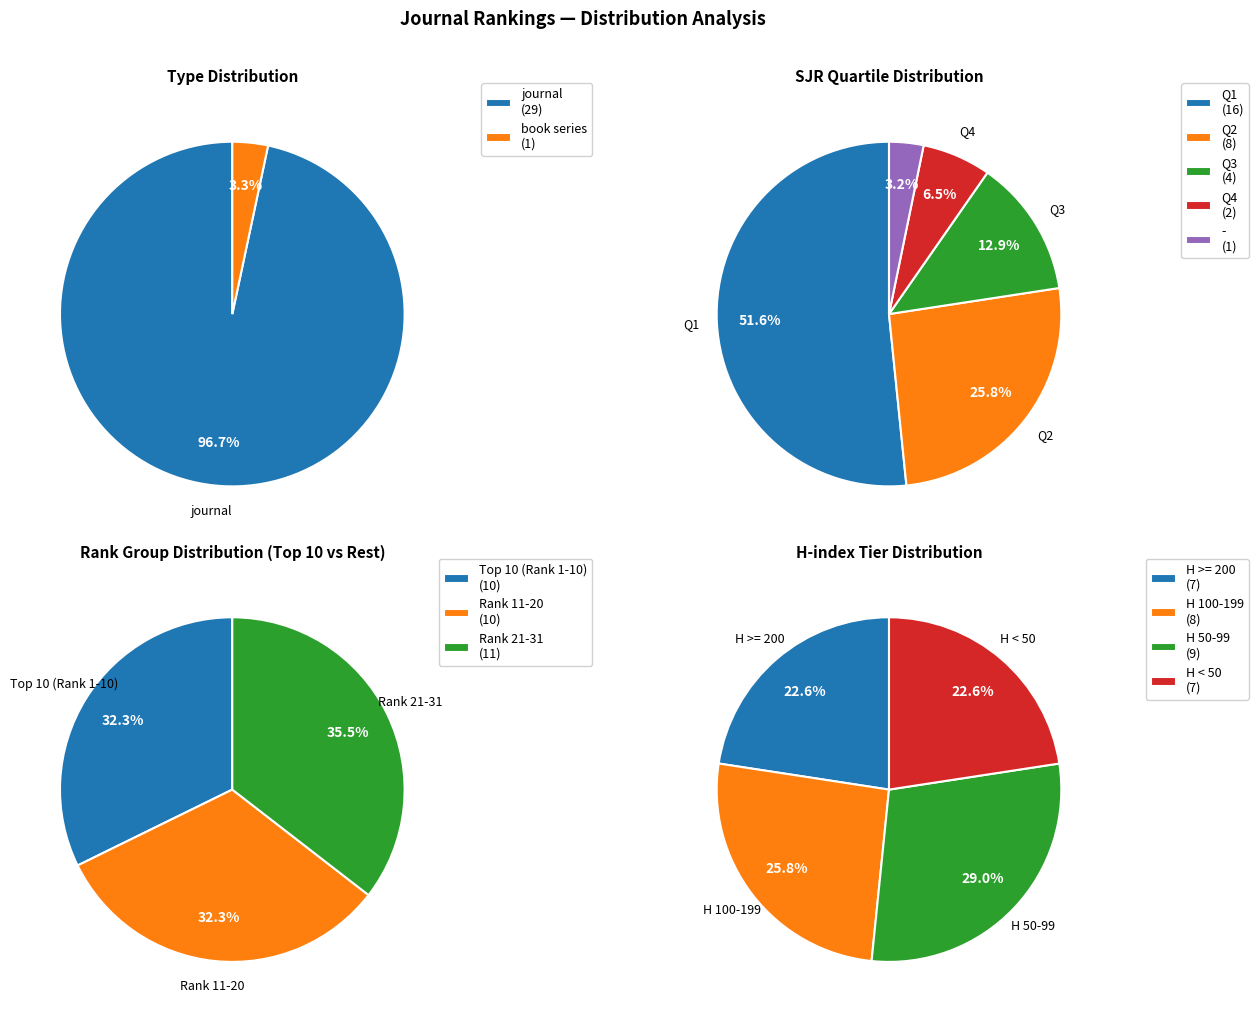

To the nearest percent, what is the combined percentage of book series and journal?

100%